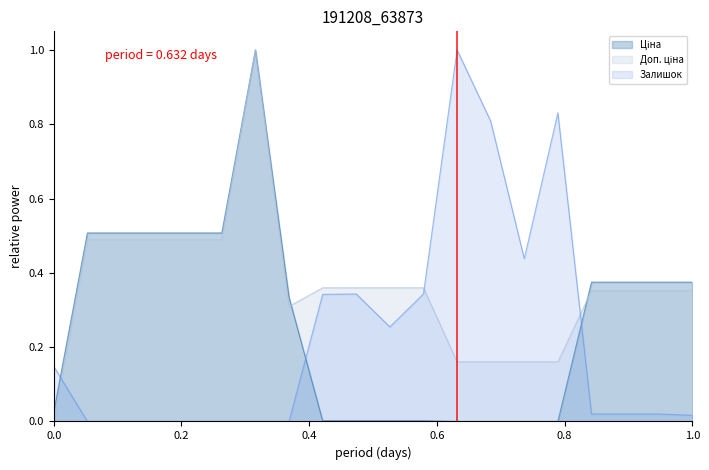

What is the maximum value shown in the chart?

1.0